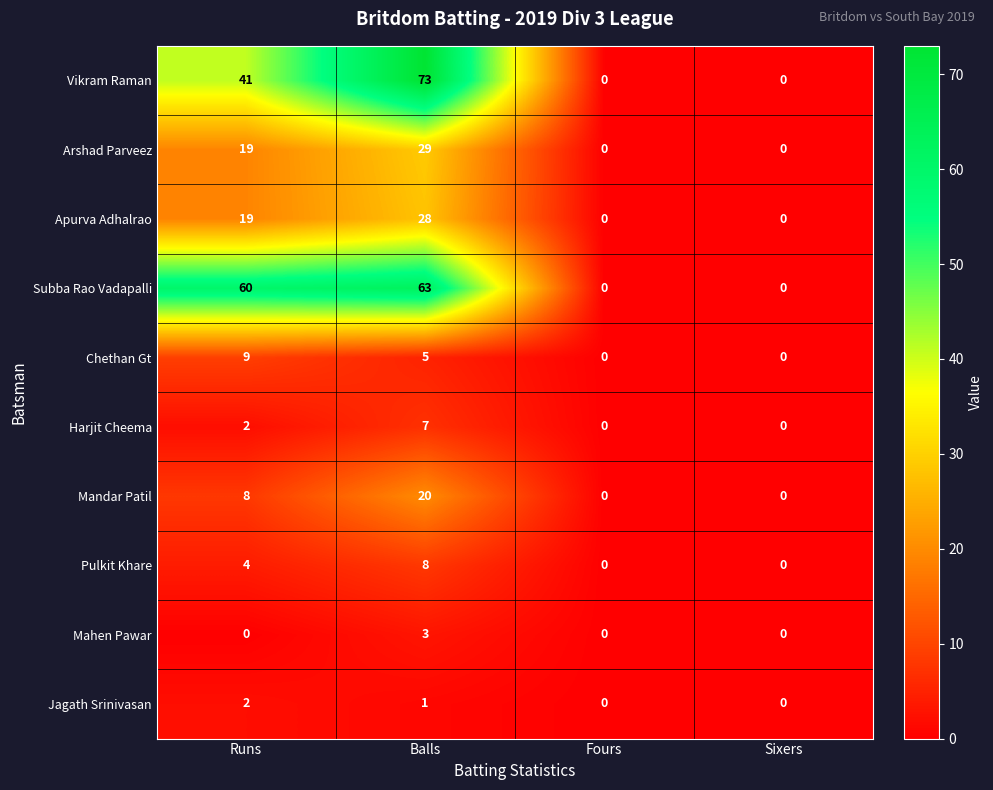

What is the average value of the Chethan Gt series?

4